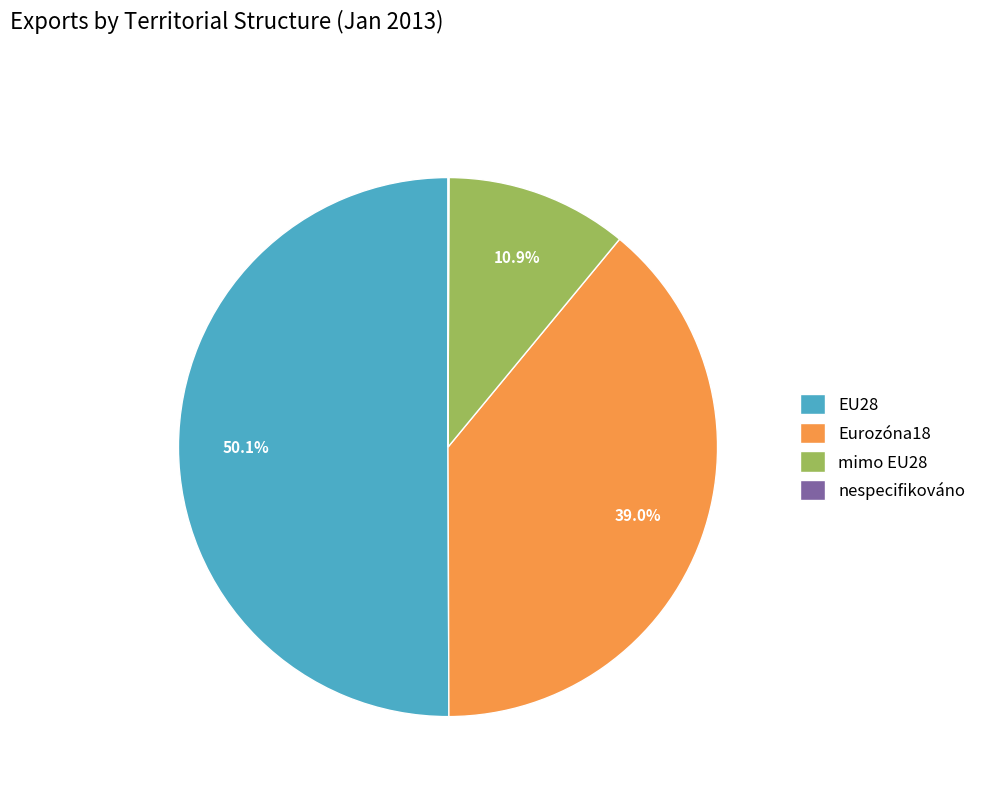

How much of the chart is everything except mimo EU28?

89.1%